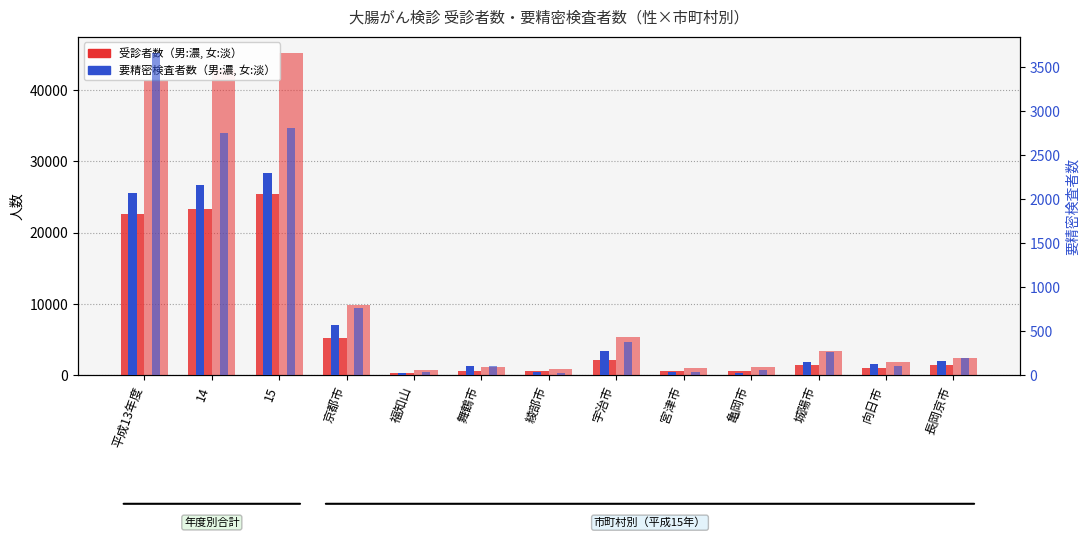

How many data points in 女-受診者数 are less than 2408?

6